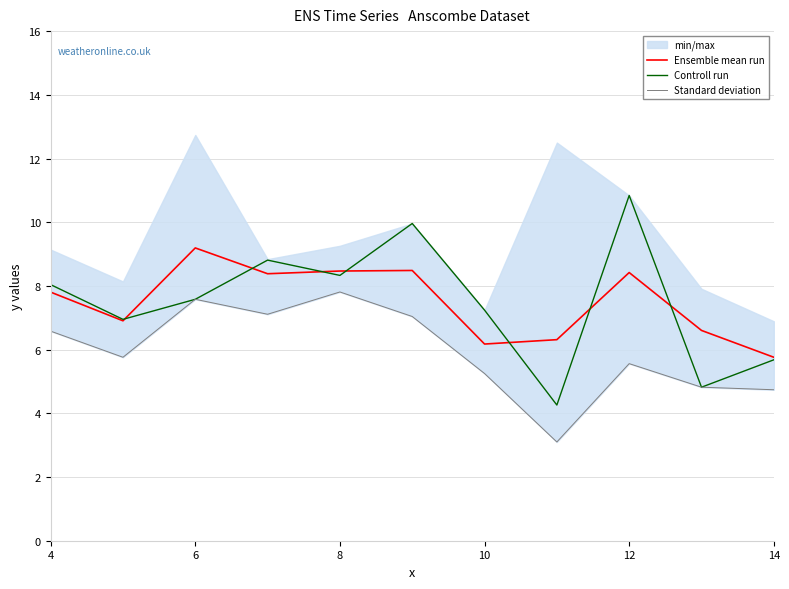

What is the average value of the Standard deviation series?

5.9